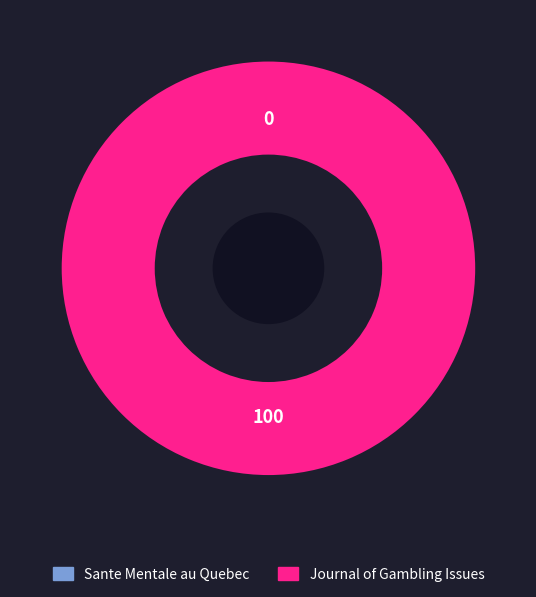

Is there any slice that represents more than half of the pie?

Yes